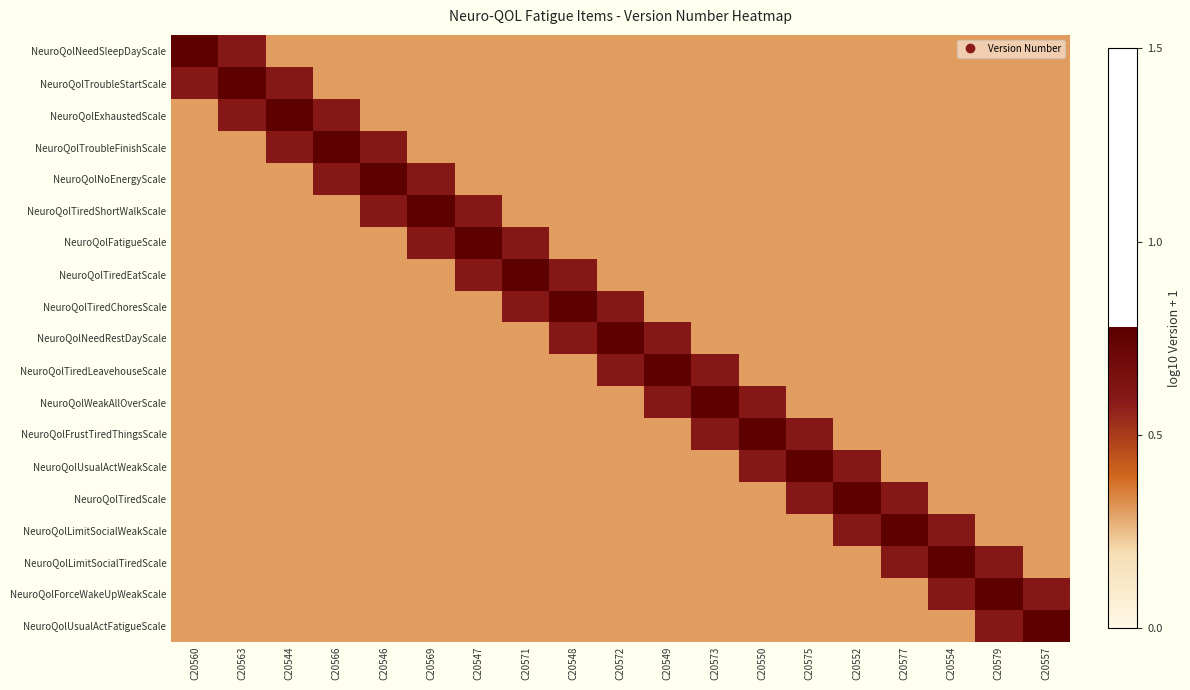

What is the total value across all series at C20577?

6.8